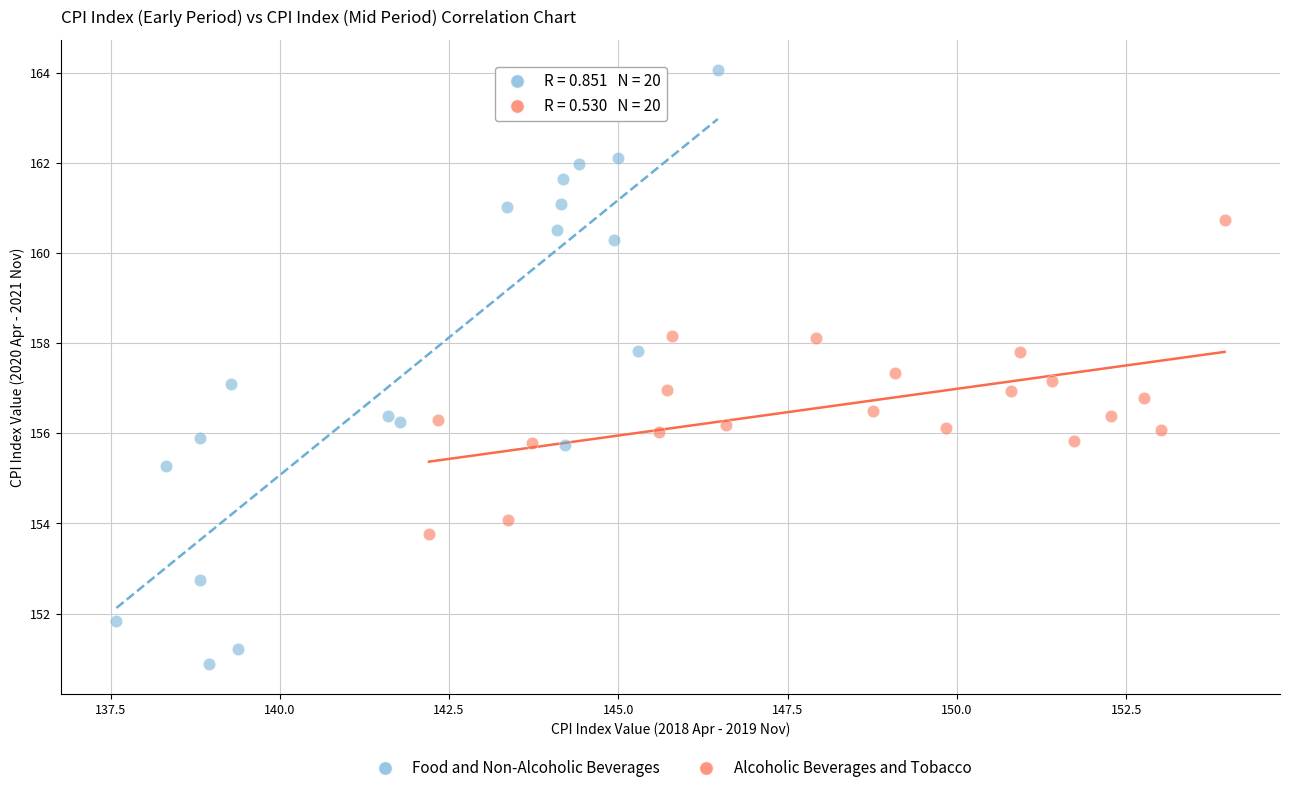

What are all the series names shown in the legend?

Food and Non-Alcoholic Beverages, Alcoholic Beverages and Tobacco